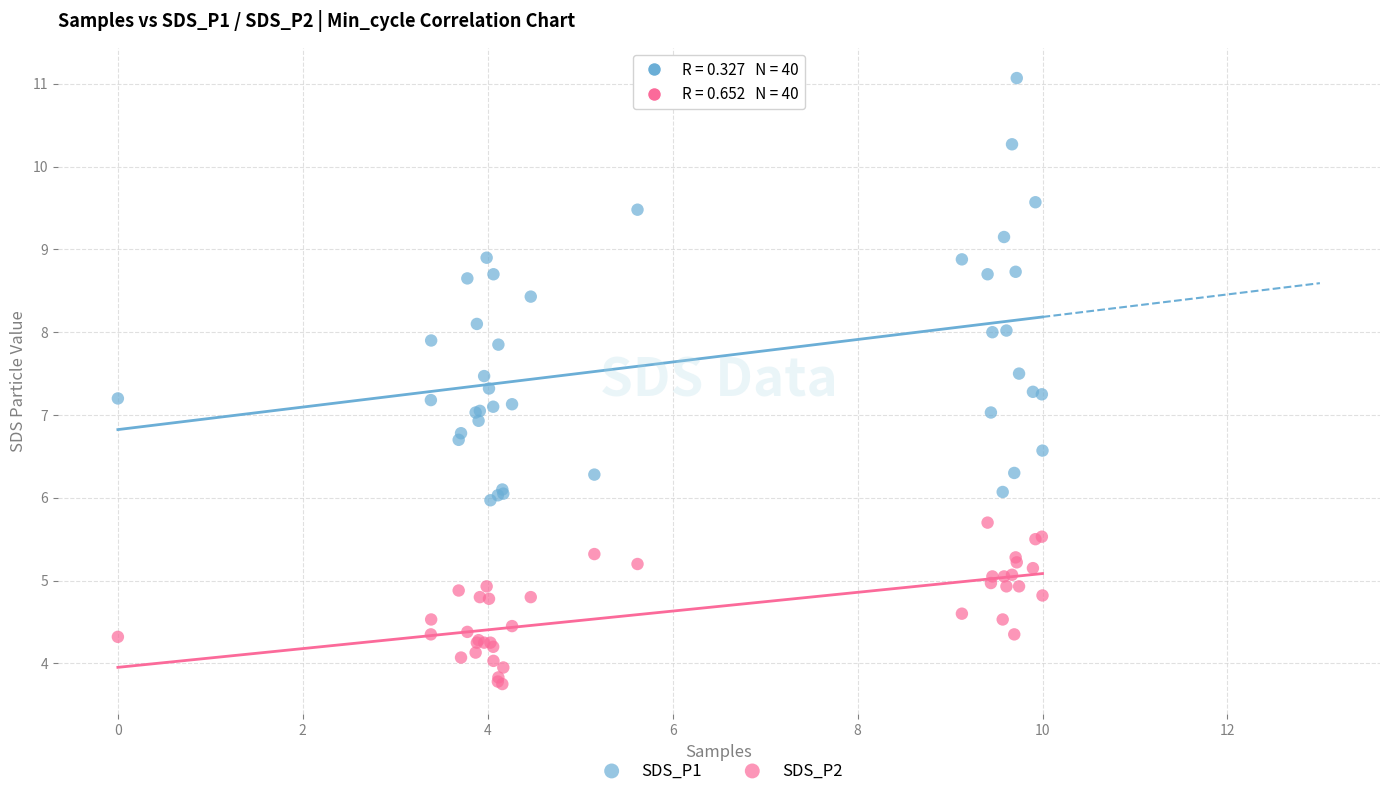

Which series reaches the maximum Y coordinate?

SDS_P1